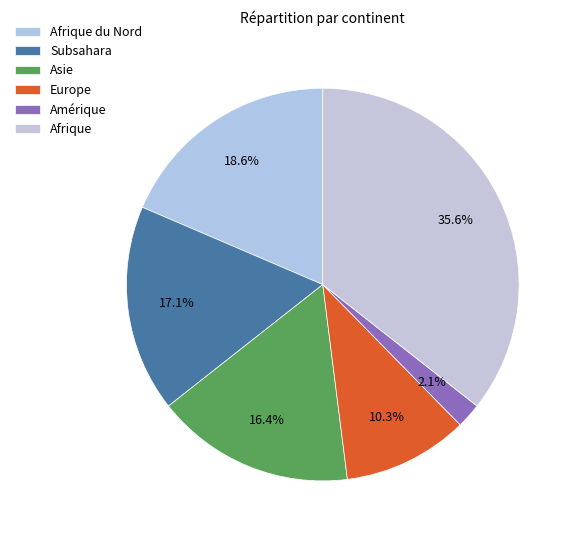

To the nearest percent, what percentage of the pie is Subsahara?

17%